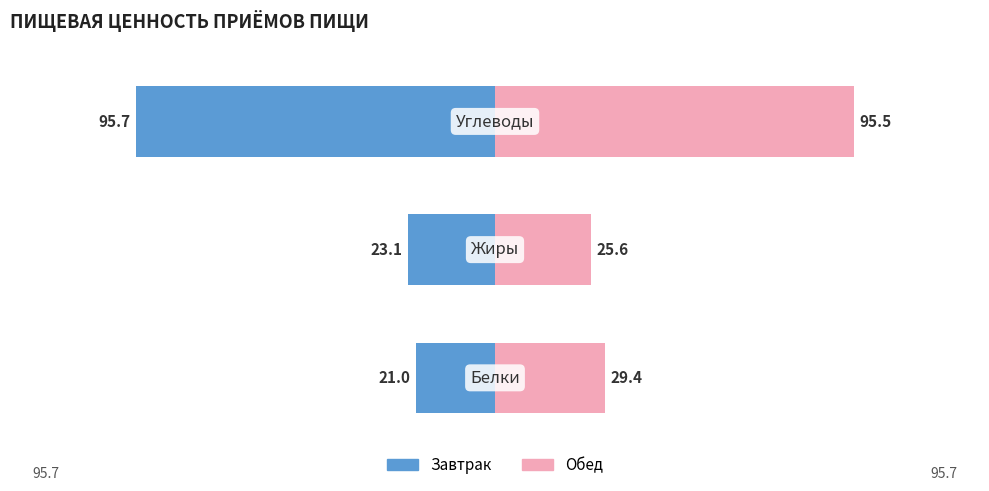

Which series has the largest range (max minus min)?

Завтрак